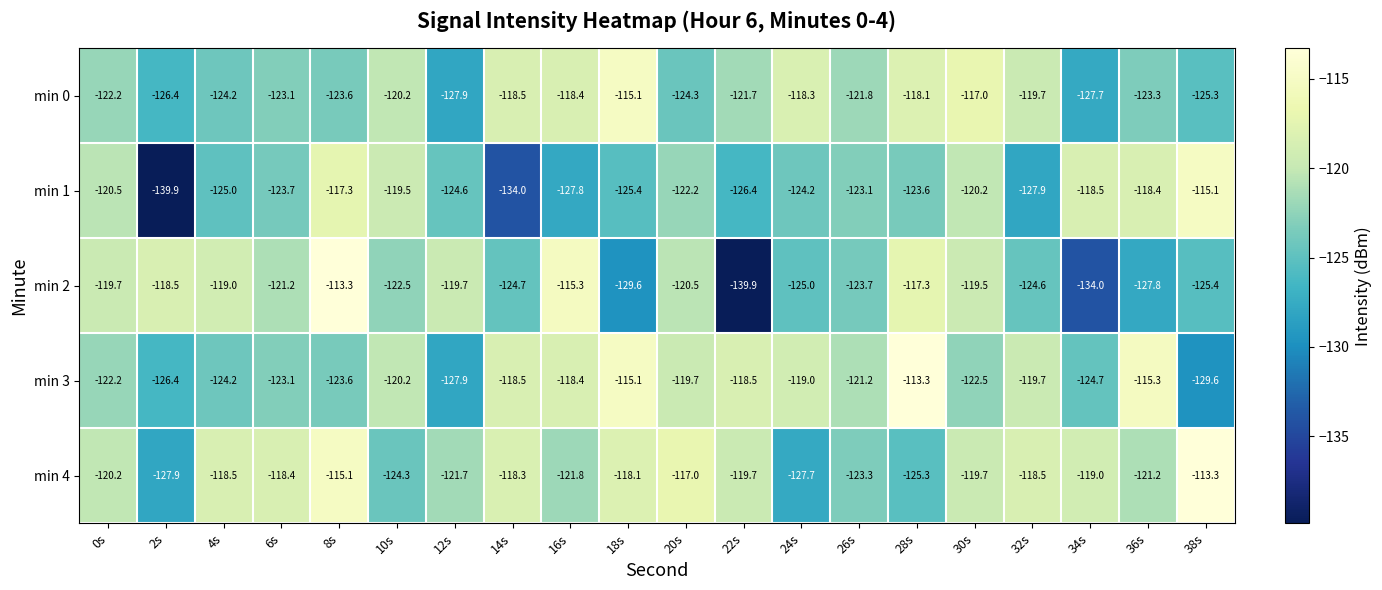

What is the spread (max minus min) of values at 28s?

12.0